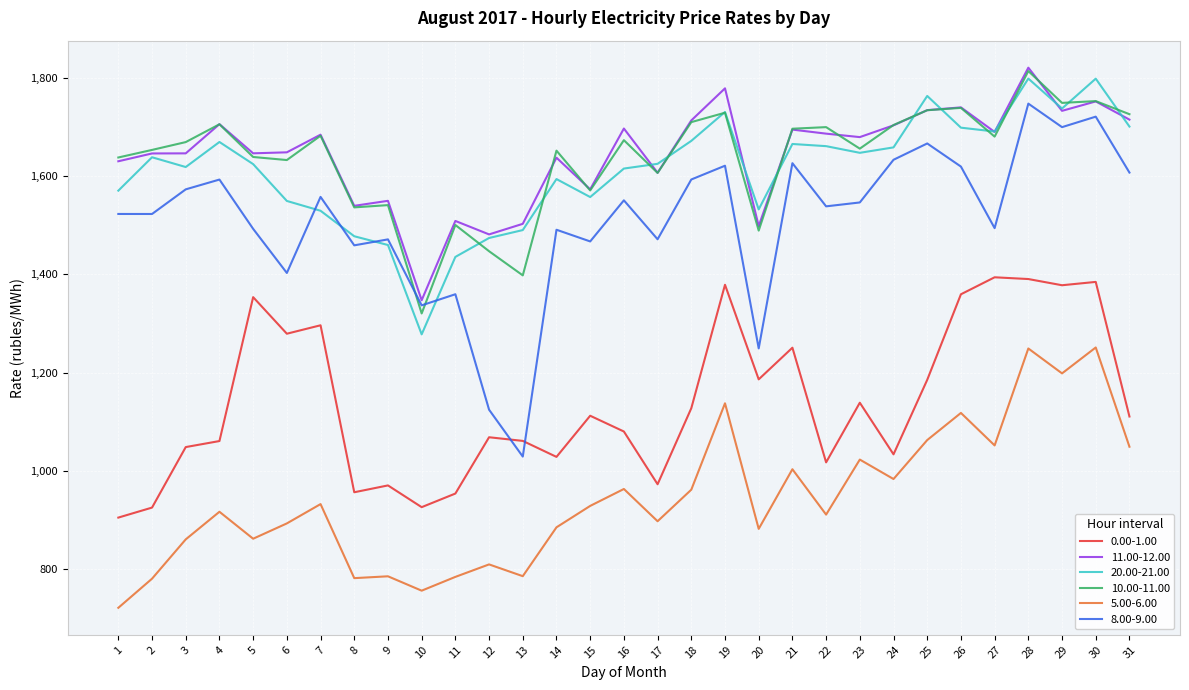

What is the approximate value of 11.00-12.00 at 4?

1706.5